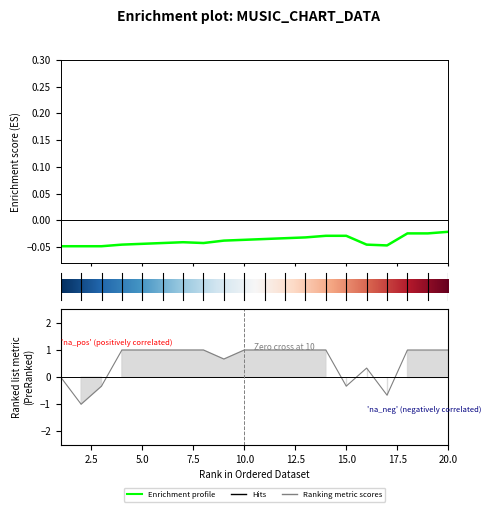

Reading right to left, extract all data points from this chart.

Peak Position: -0.0	-0.0	-0.0	-0.0	-0.0	-0.0	-0.0	-0.0	-0.0	-0.0	-0.0	-0.0	-0.0	-0.0	-0.0	-0.0	-0.0	-0.0	-0.0	-0.0
Weeks on Chart: 1.0	1.0	1.0	-0.7	0.3	-0.3	1.0	1.0	1.0	1.0	1.0	0.7	1.0	1.0	1.0	1.0	1.0	-0.3	-1.0	0.0